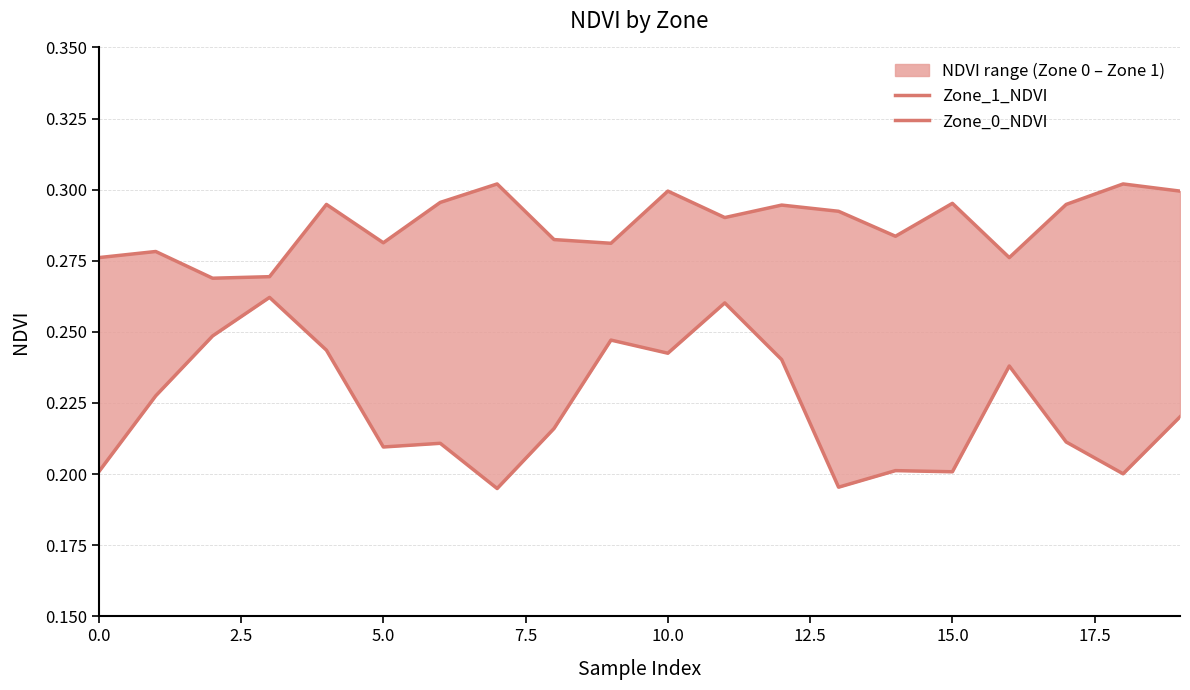

What is the approximate value of Zone_0_NDVI at 7.5?

0.3